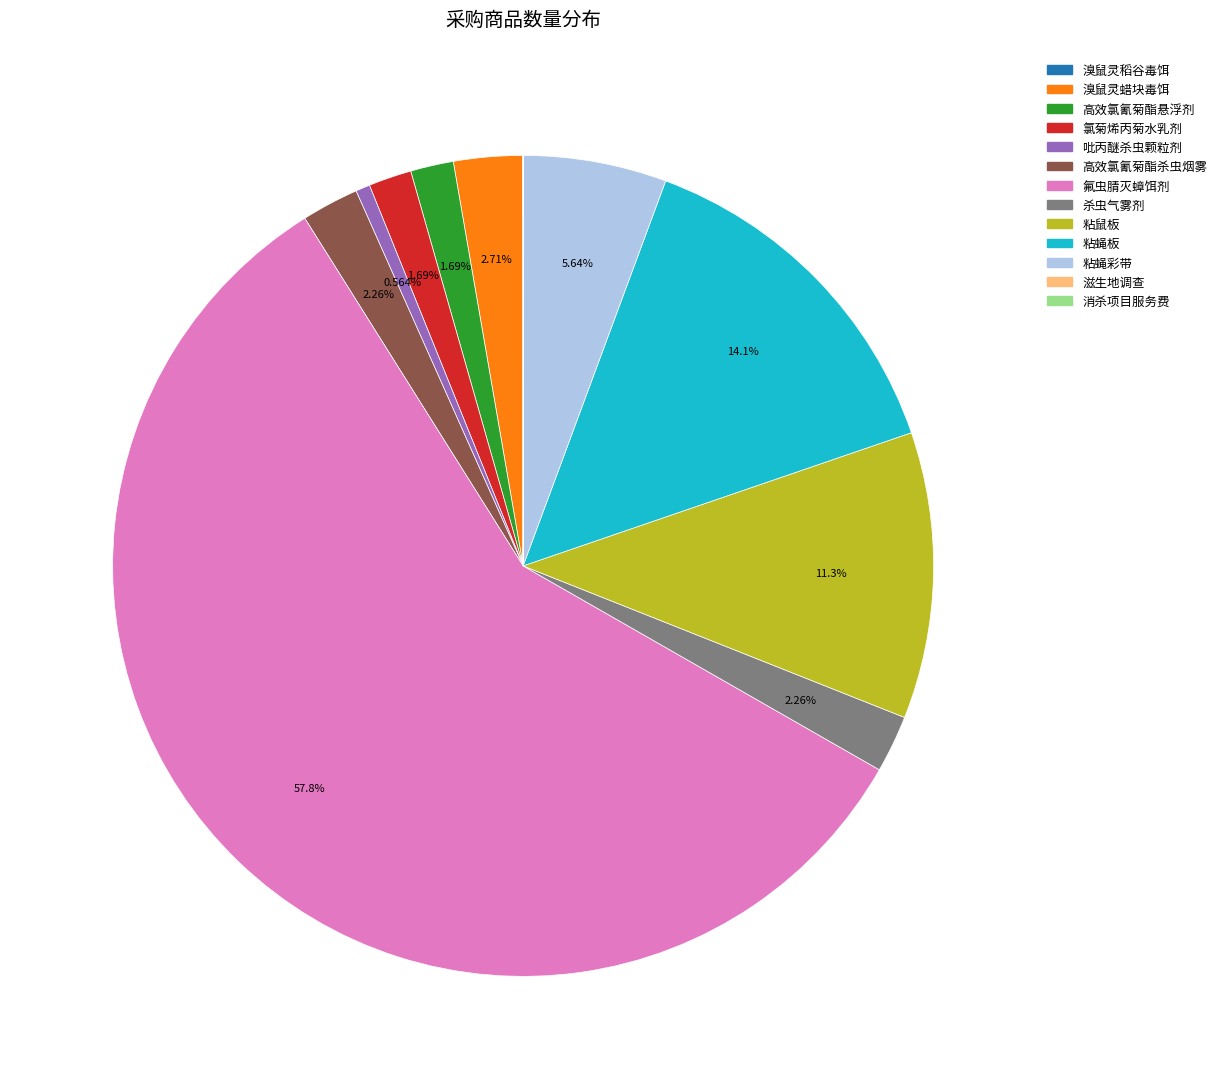

What percentage is NOT represented by 溴鼠灵蜡块毒饵?

97.3%